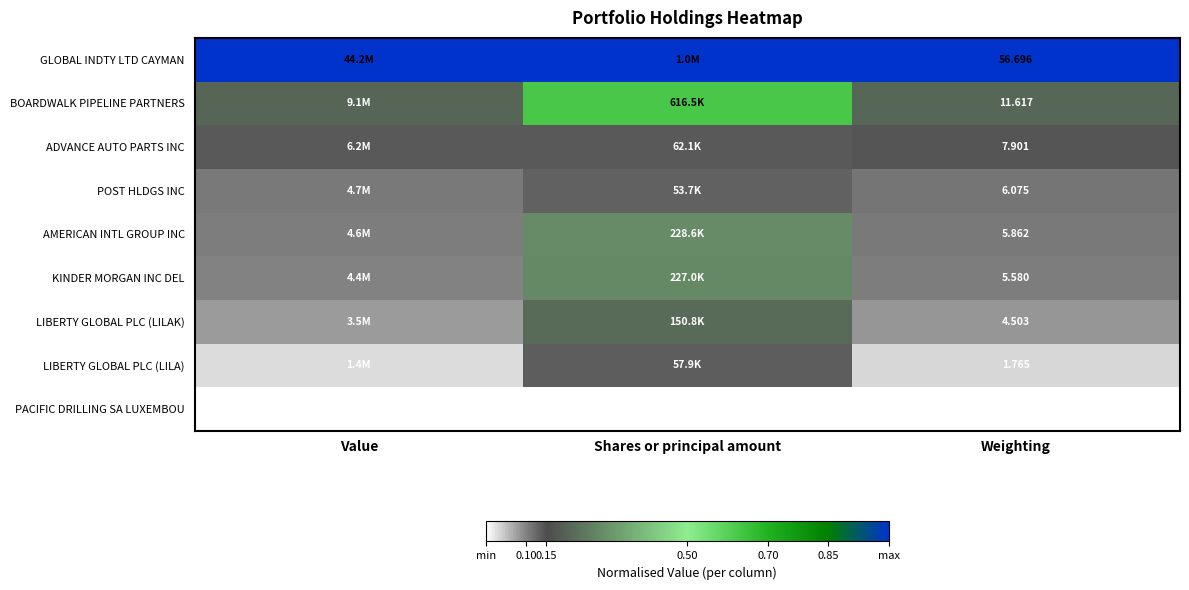

At Weighting, list the series in order from largest to smallest.

GLOBAL INDTY LTD CAYMAN, BOARDWALK PIPELINE PARTNERS, ADVANCE AUTO PARTS INC, POST HLDGS INC, AMERICAN INTL GROUP INC, KINDER MORGAN INC DEL, LIBERTY GLOBAL PLC (LILAK), LIBERTY GLOBAL PLC (LILA), PACIFIC DRILLING SA LUXEMBOU